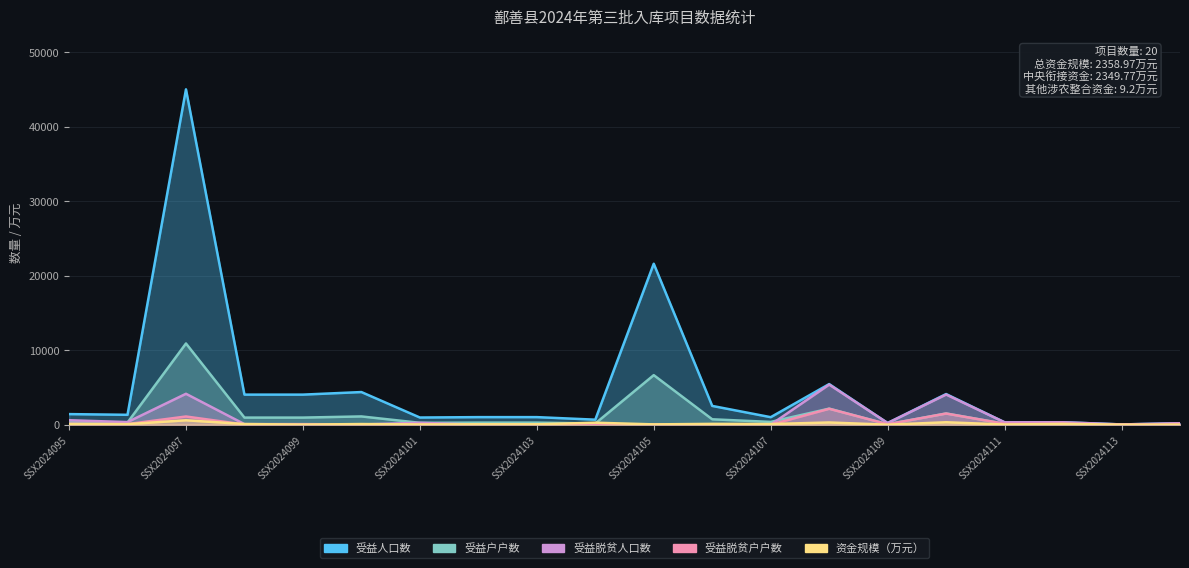

How many lines are shown in the chart?

5